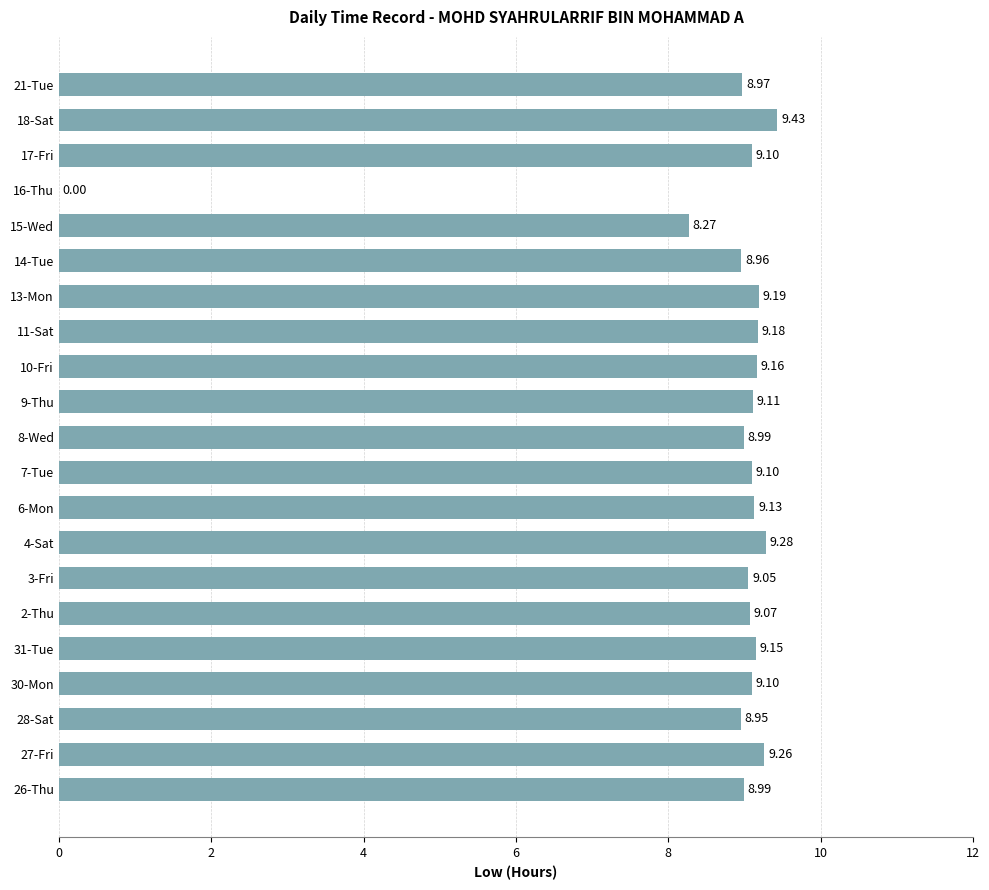

What is the sum of all values?

181.4